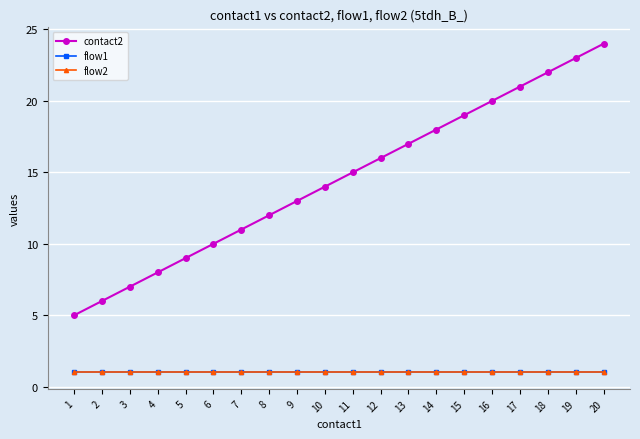

What is the minimum value shown in the chart?

1